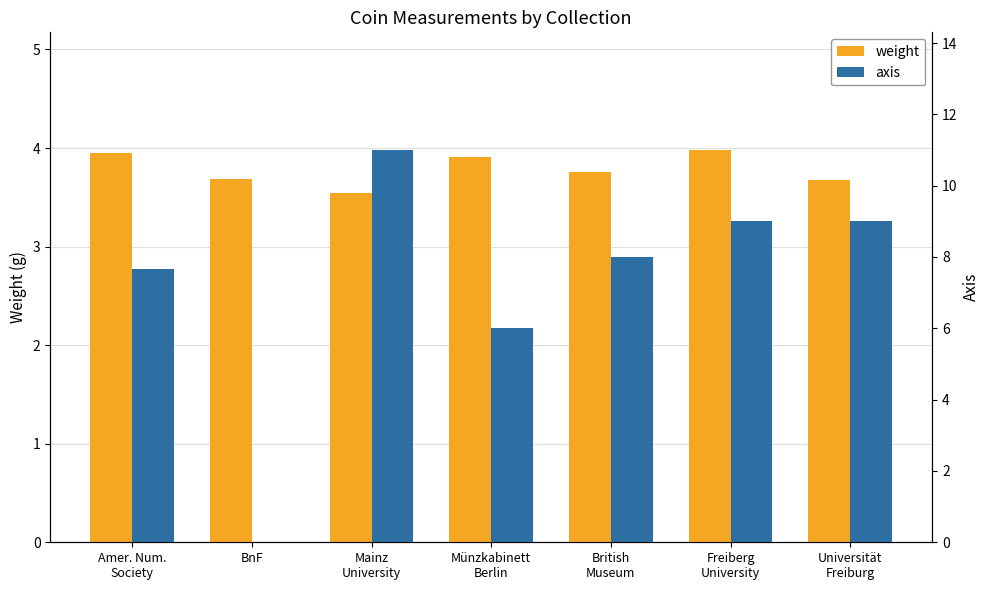

How many bars are there in total?

14